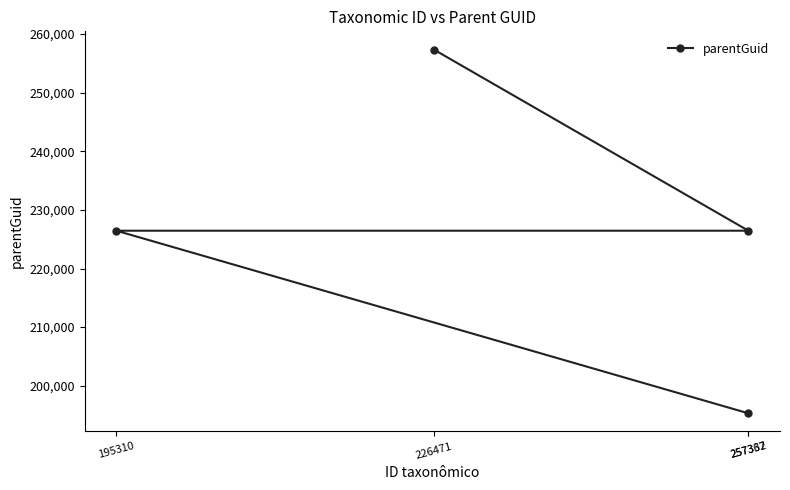

Reading left to right, list all the values displayed in this chart.

195310=226450	226471=257362	257337=195310	257362=226450